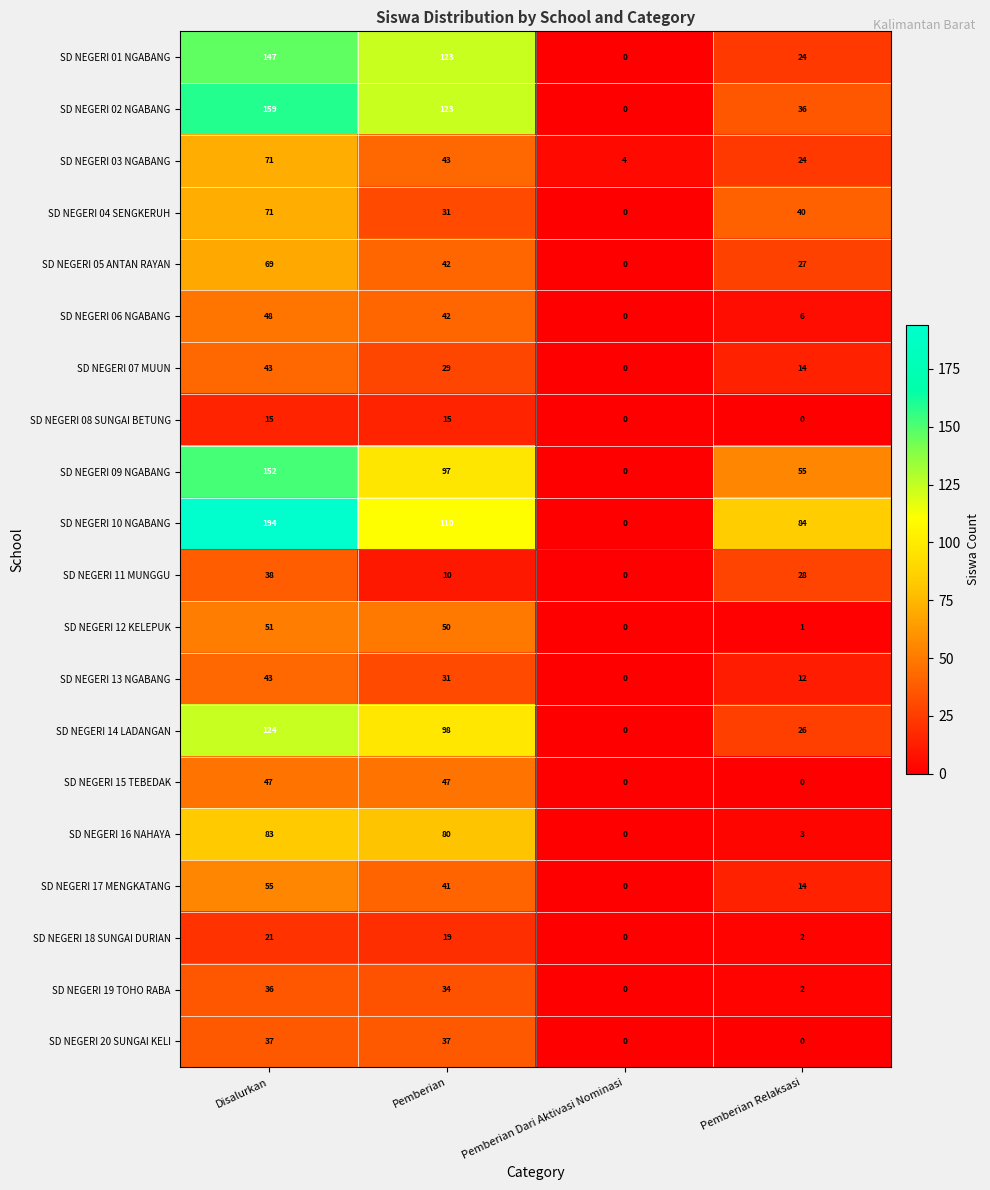

Which category has the lowest value in the SD NEGERI 18 SUNGAI DURIAN series?

Pemberian Dari Aktivasi Nominasi